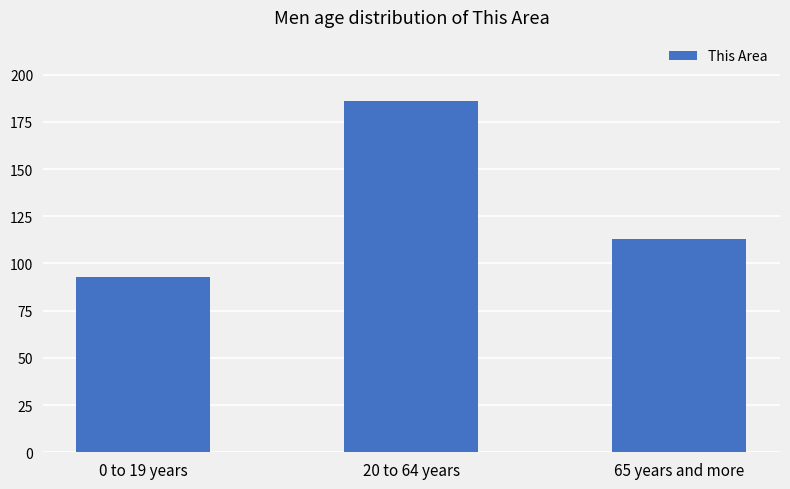

Count the number of data series in this chart.

1